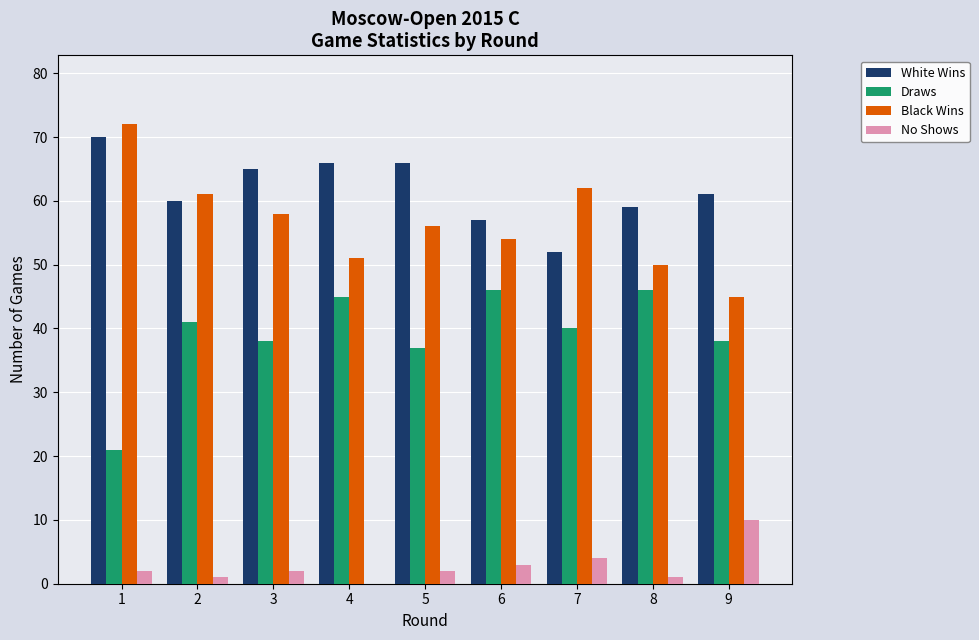

Are the bars horizontal?

No